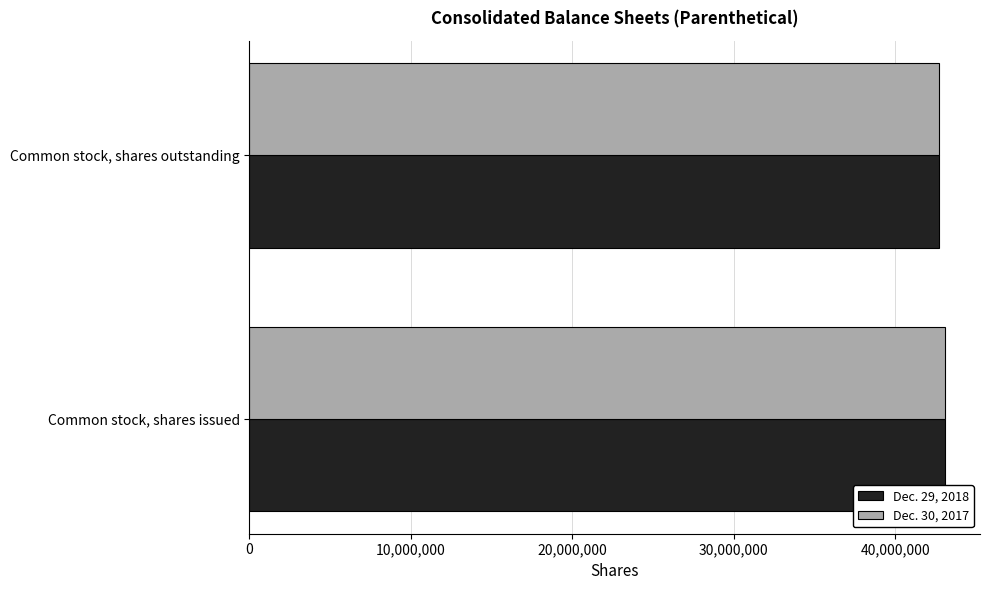

What are all the series names shown in the legend?

Dec. 29, 2018, Dec. 30, 2017